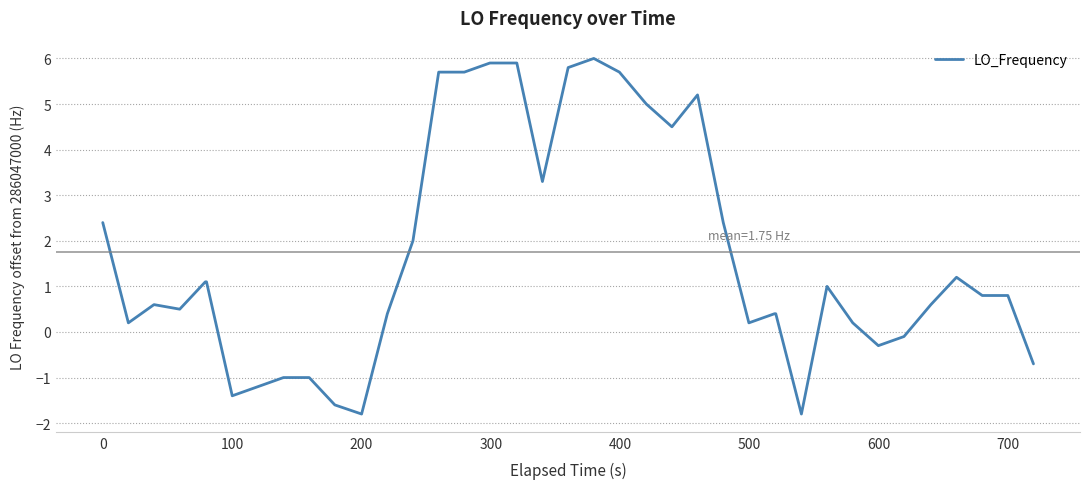

Reading left to right, what are all the values shown in this chart?

2.4	0.2	0.6	0.5	1.1	1.1	-1.4	-1.2	-1.0	-1.0	-1.6	-1.8	0.4	2.0	5.7	5.7	5.9	5.9	5.9	3.3	5.8	6.0	5.7	5.0	4.5	5.2	2.4	0.2	0.4	0.4	-1.8	1.0	0.2	-0.3	-0.1	0.6	1.2	0.8	0.8	-0.7